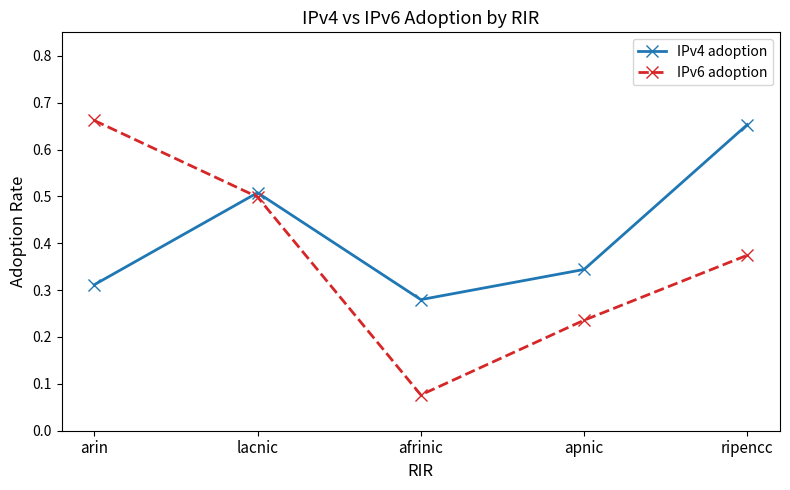

At which category is the sum across all series the highest?

ripencc